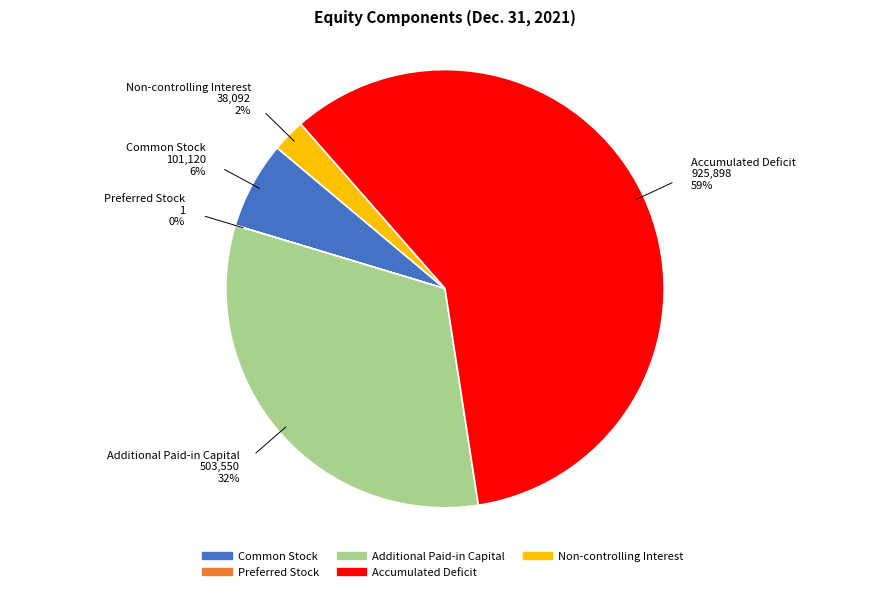

The Accumulated Deficit slice represents 51% of the pie. True or false?

False